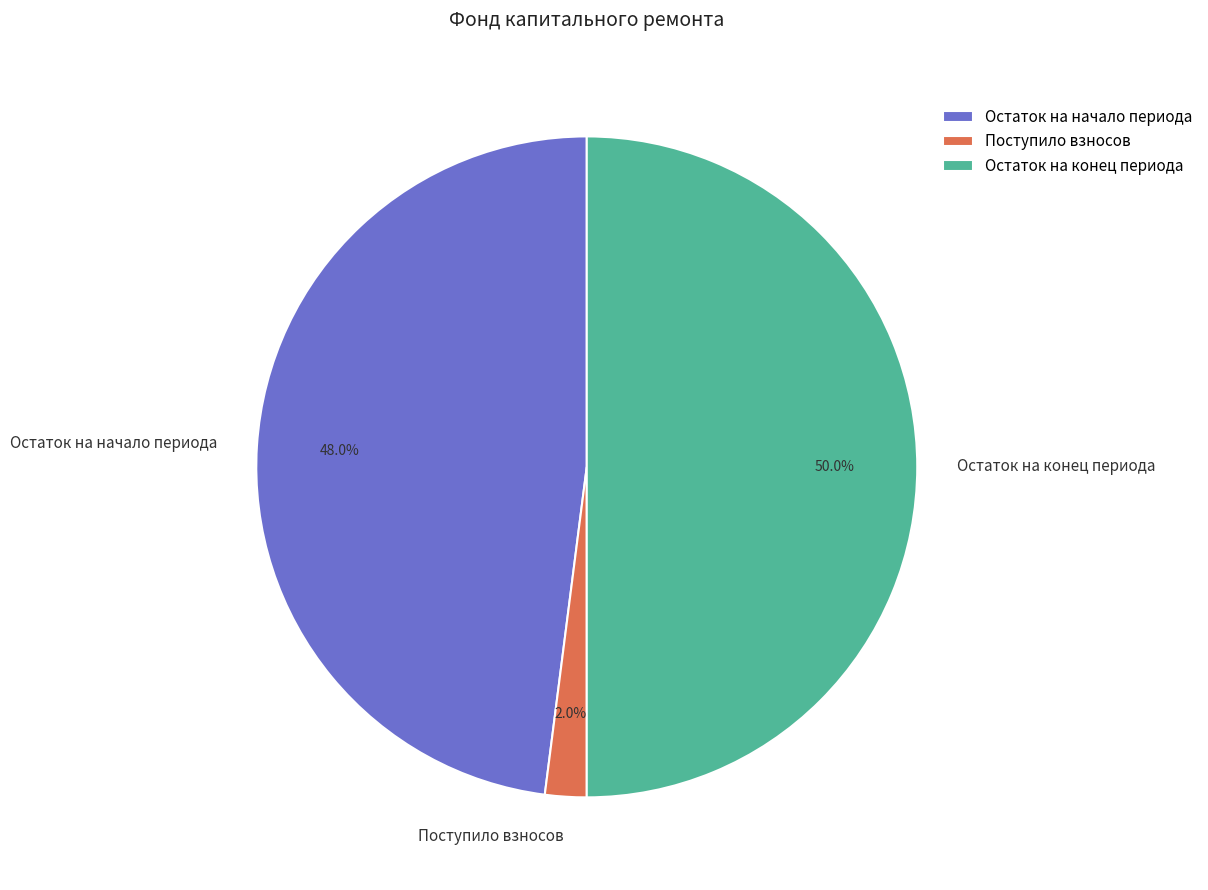

Which slice is the smallest?

Поступило взносов